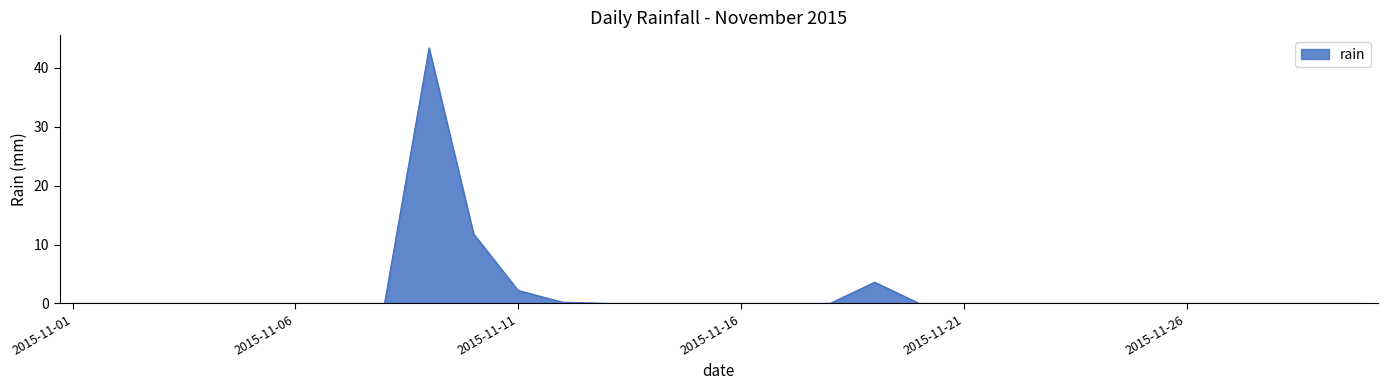

What is the difference between the maximum and minimum values?

43.4